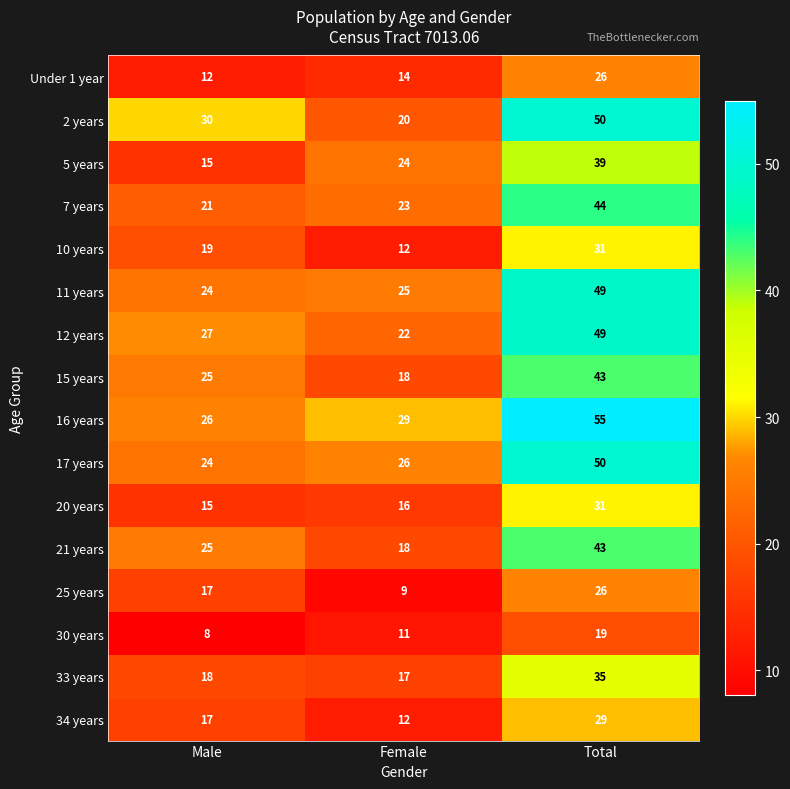

What is the sum of the 15 years values at Male and Female?

43